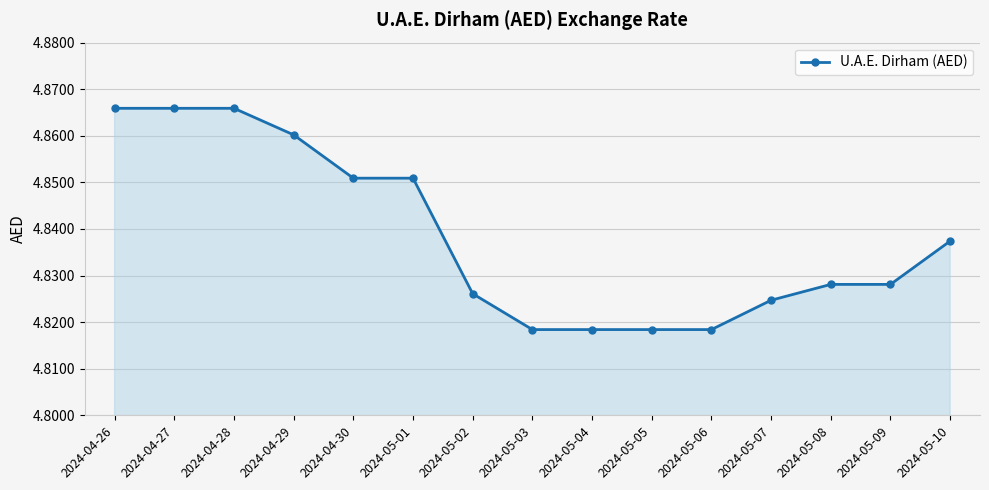

What is the label of the 14th point from the left?

2024-05-09